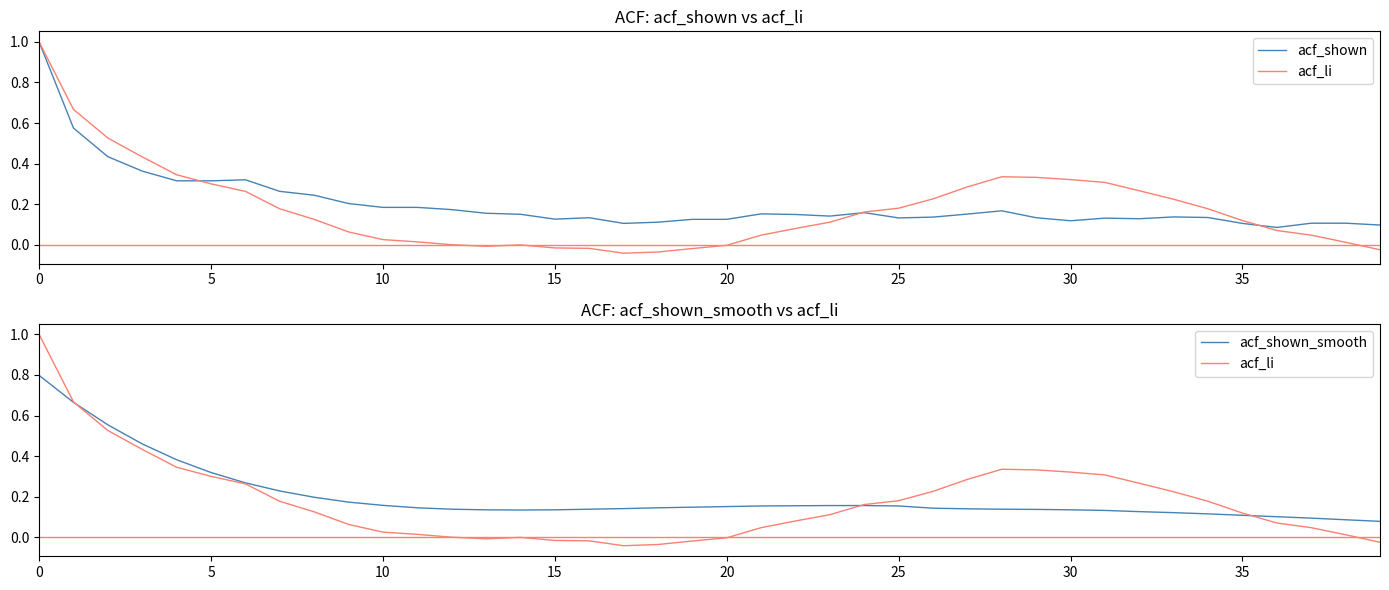

Which series has the largest total across all categories?

acf_shown